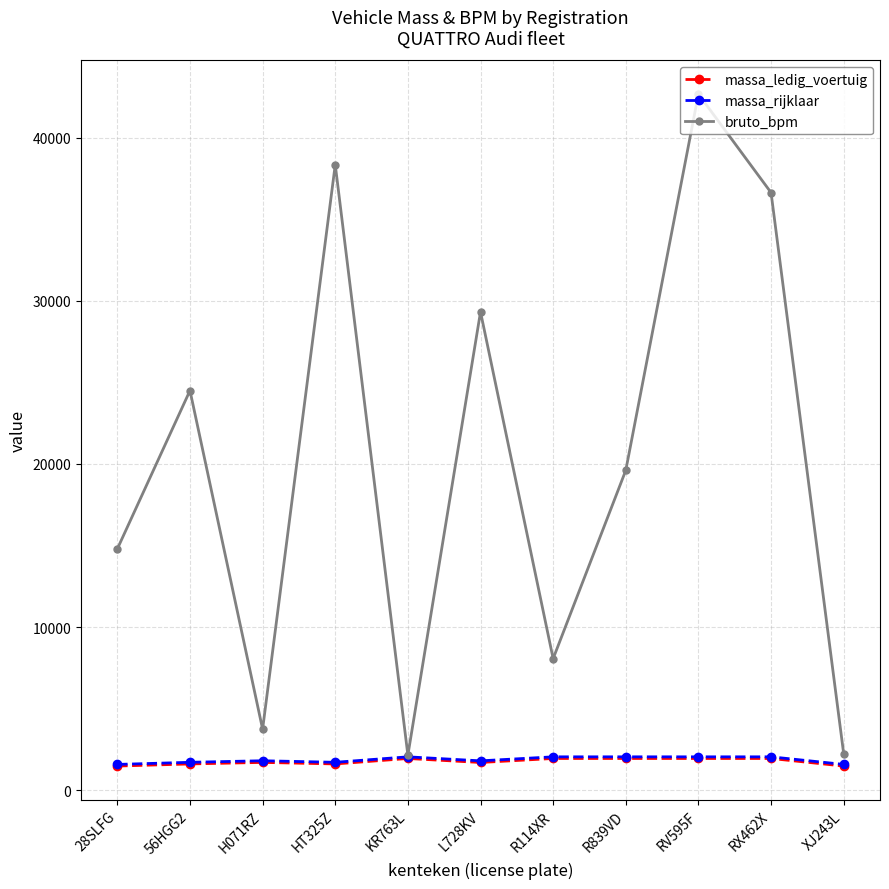

What is the maximum value shown in the chart?

42663